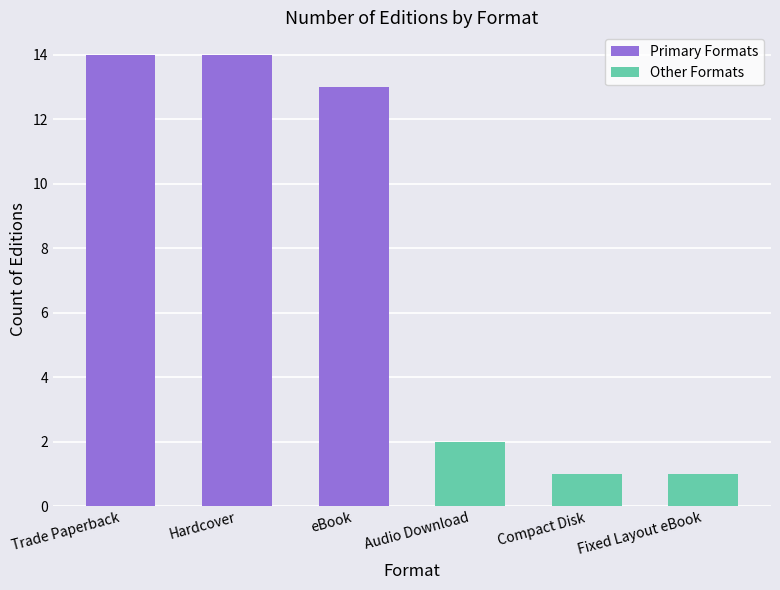

How many distinct data groups are displayed?

2